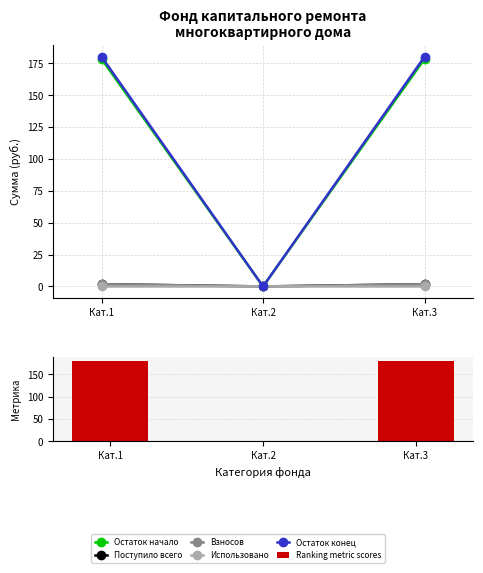

How many categories are shown in the chart?

3